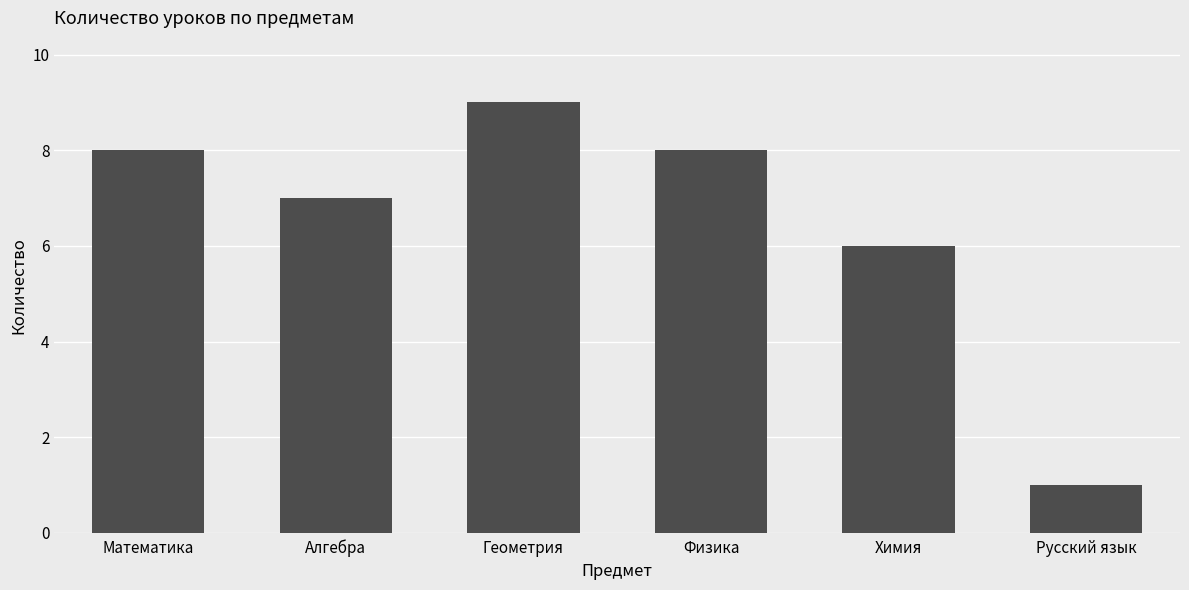

What is the sum of all values?

39